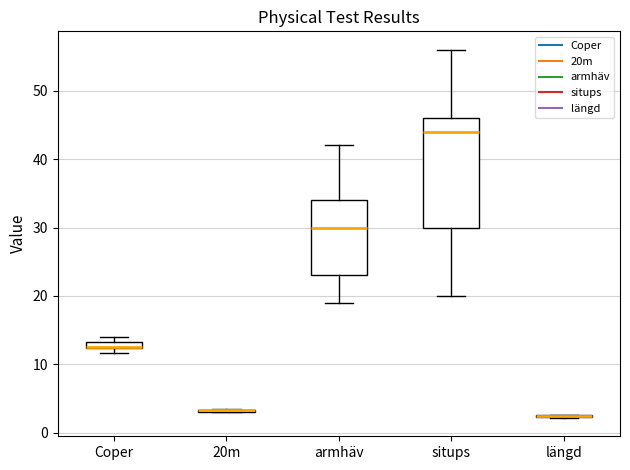

Comparing the boxes themselves (not the whiskers), which one is the tallest?

situps